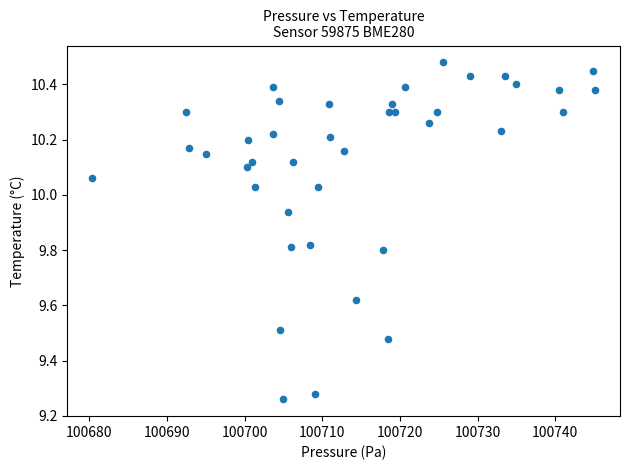

What is the range of X values (max minus min)?

64.7